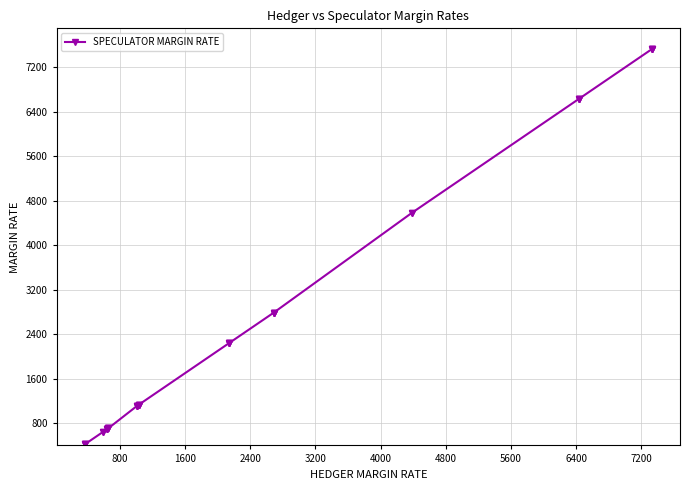

The chart shows a value of 11076 at 33. True or false?

False